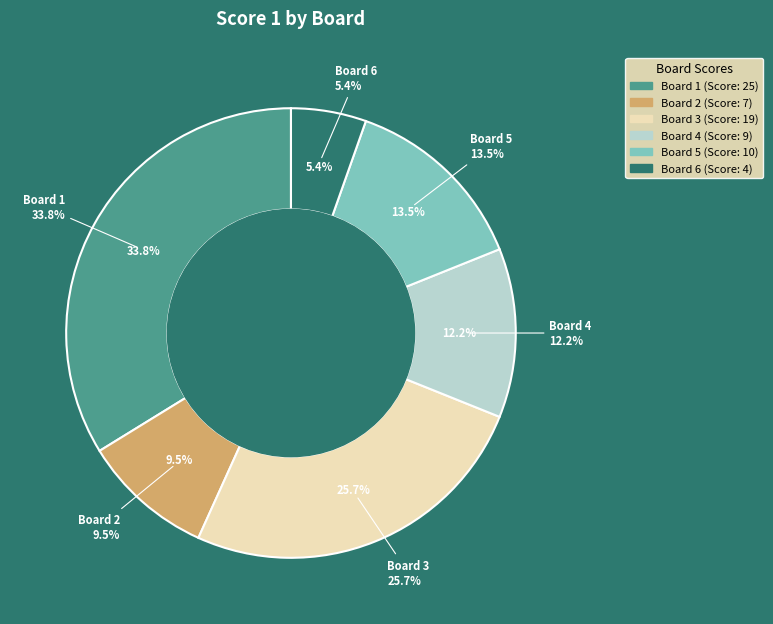

To the nearest percent, what percentage of the pie is Board 6?

5%